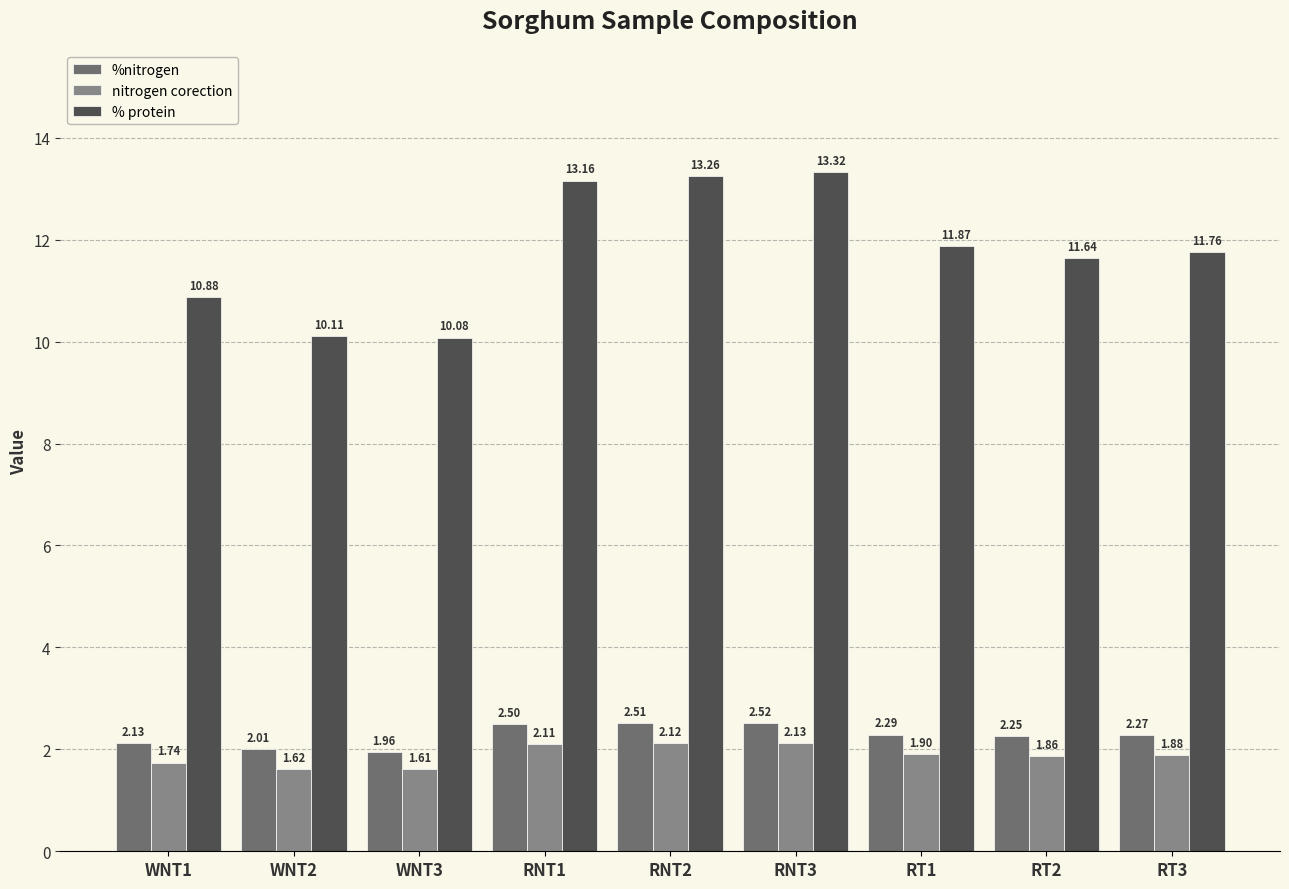

Which label corresponds to the largest value in the chart?

RNT3